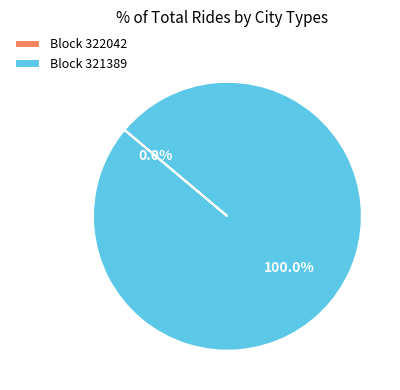

To the nearest percent, what percentage of the pie is 321389?

100%